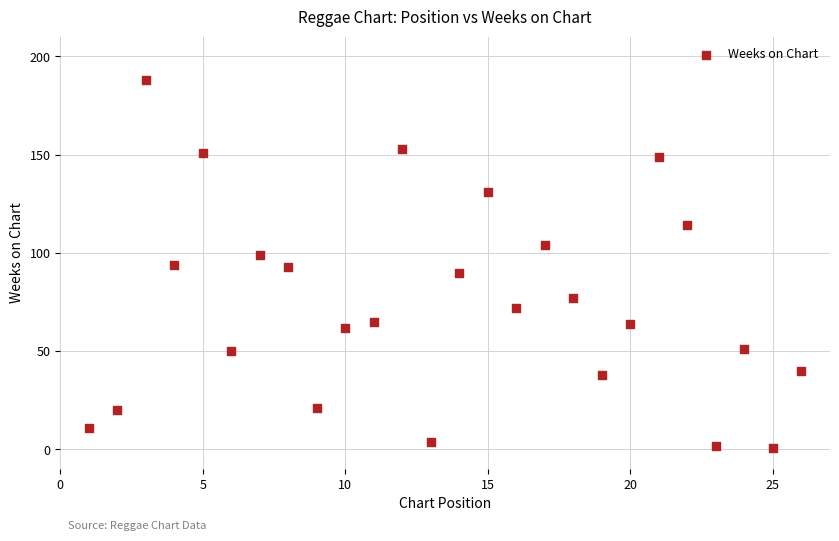

What is the range of Y values (max minus min)?

187